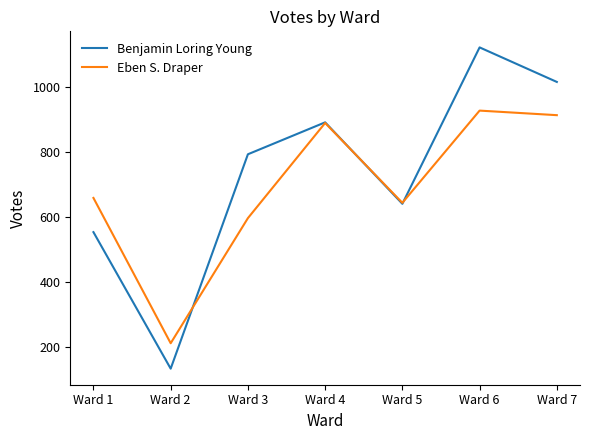

Reading left to right, what are all the values shown in this chart?

Benjamin Loring Young: Ward 1=554	Ward 2=135	Ward 3=793	Ward 4=891	Ward 5=641	Ward 6=1121	Ward 7=1015
Eben S. Draper: Ward 1=659	Ward 2=213	Ward 3=597	Ward 4=889	Ward 5=644	Ward 6=927	Ward 7=913